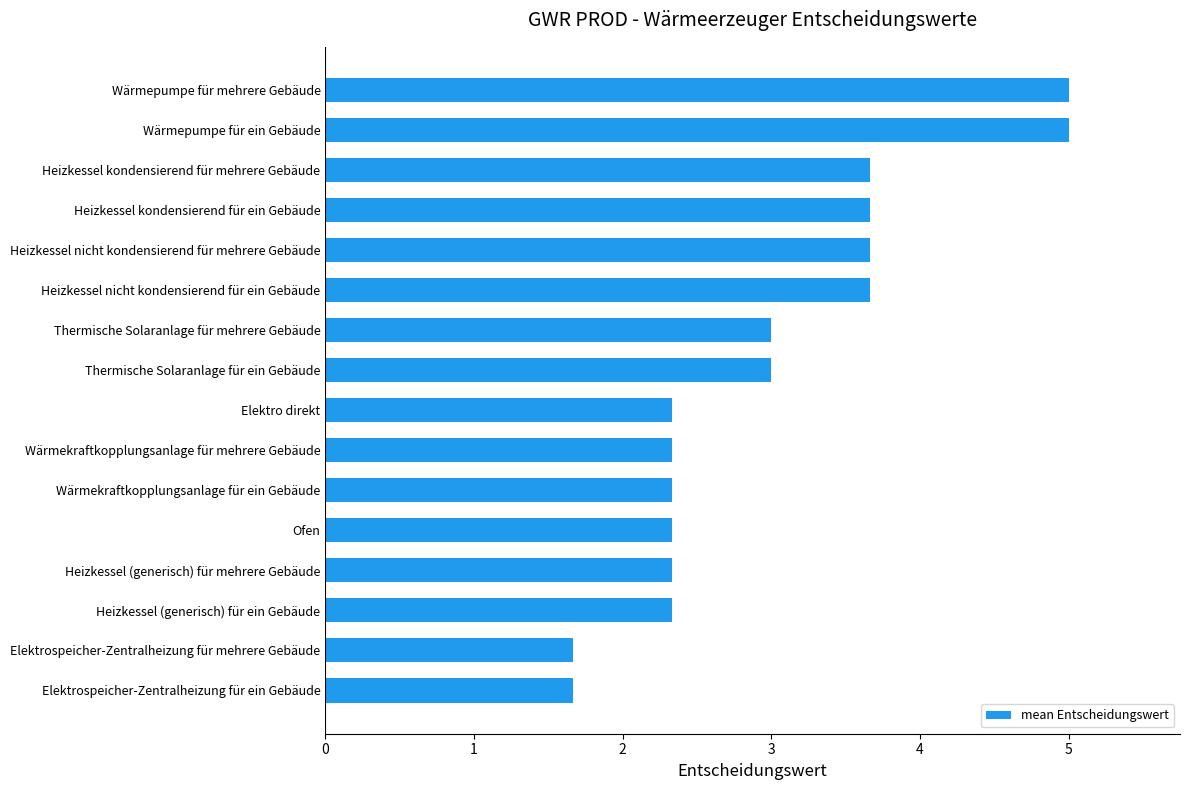

Are the bars grouped side by side (vs. stacked)?

No